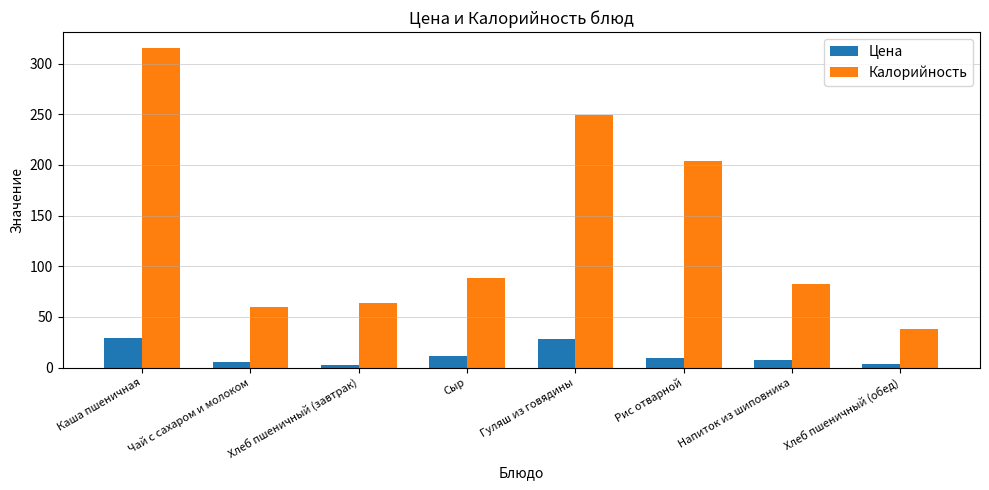

Which series has the largest total across all categories?

Калорийность